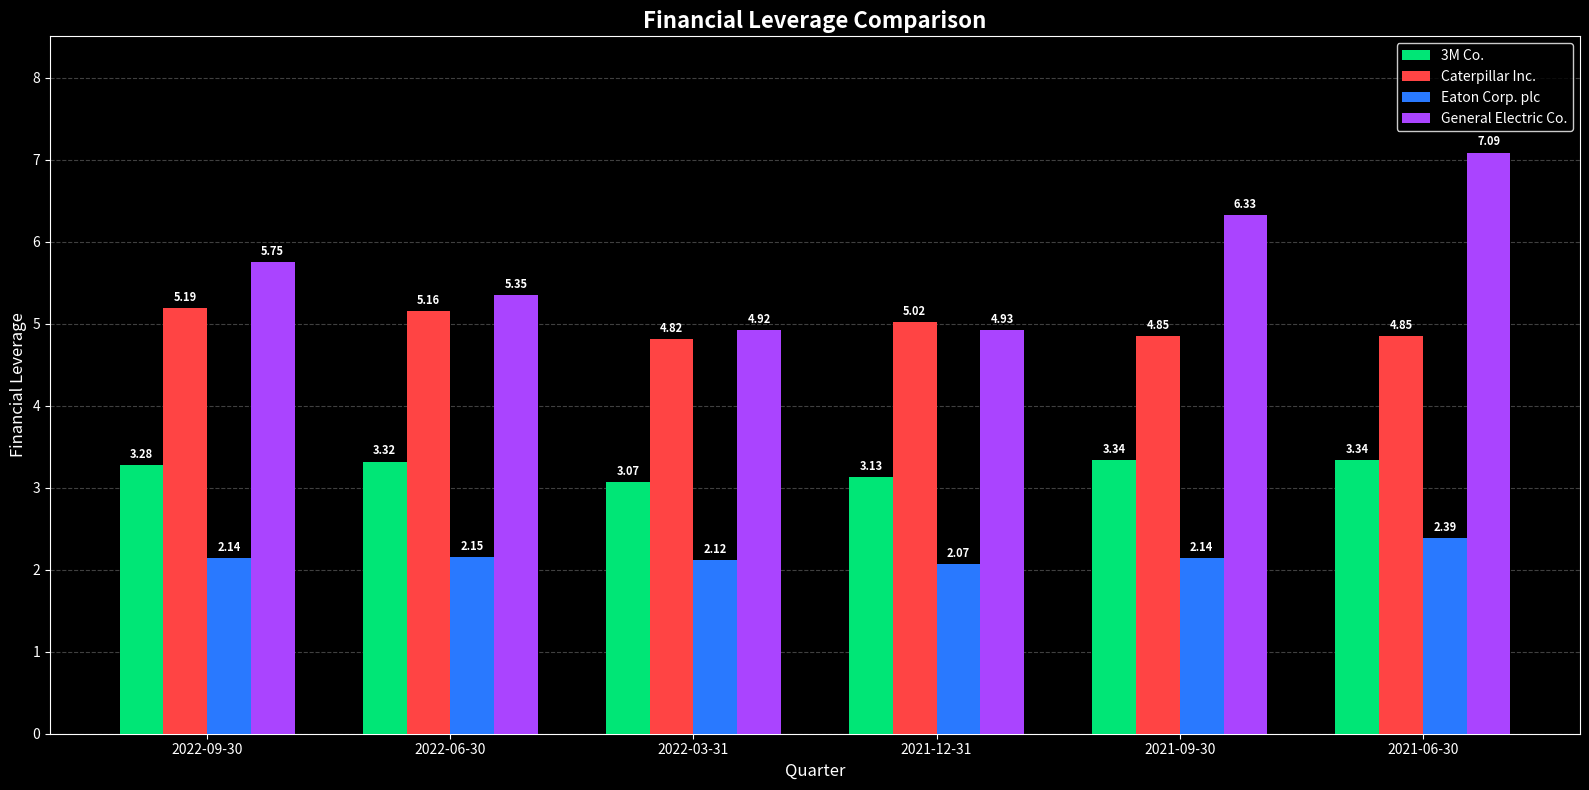

Which series changed the most between 2022-06-30 and 2022-03-31?

General Electric Co.